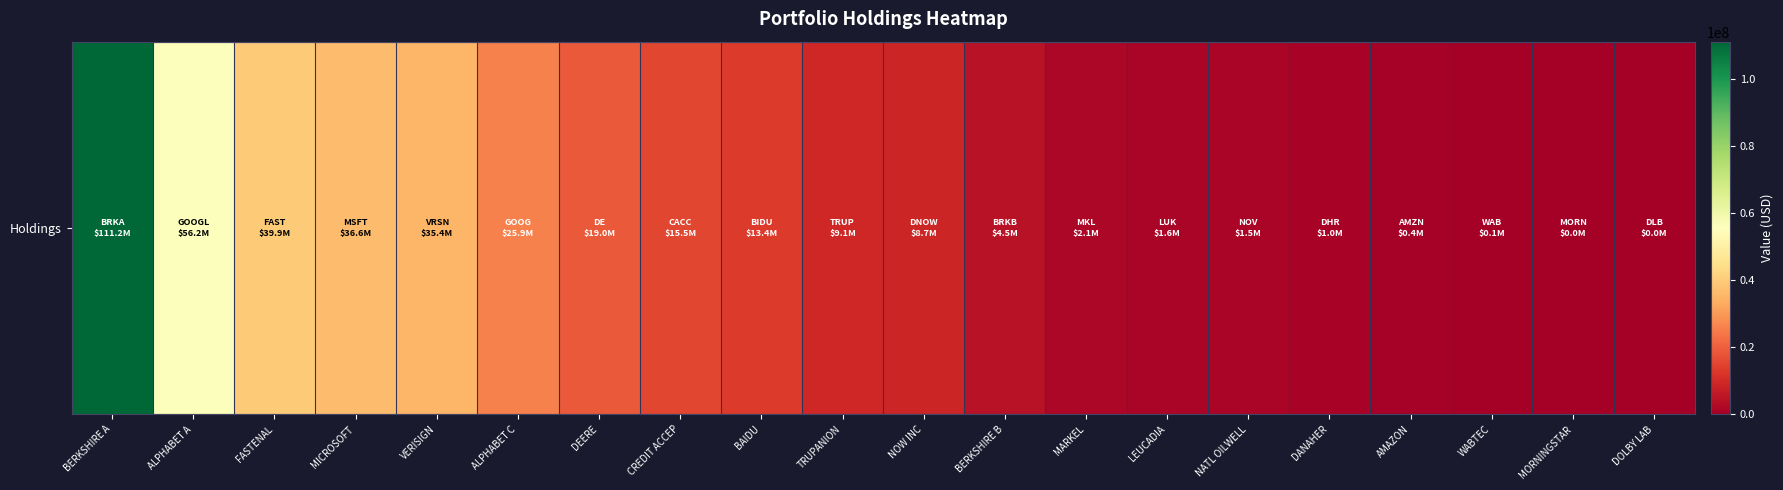

What is the ratio of the value at MARKEL to the value at VERISIGN?

0.1